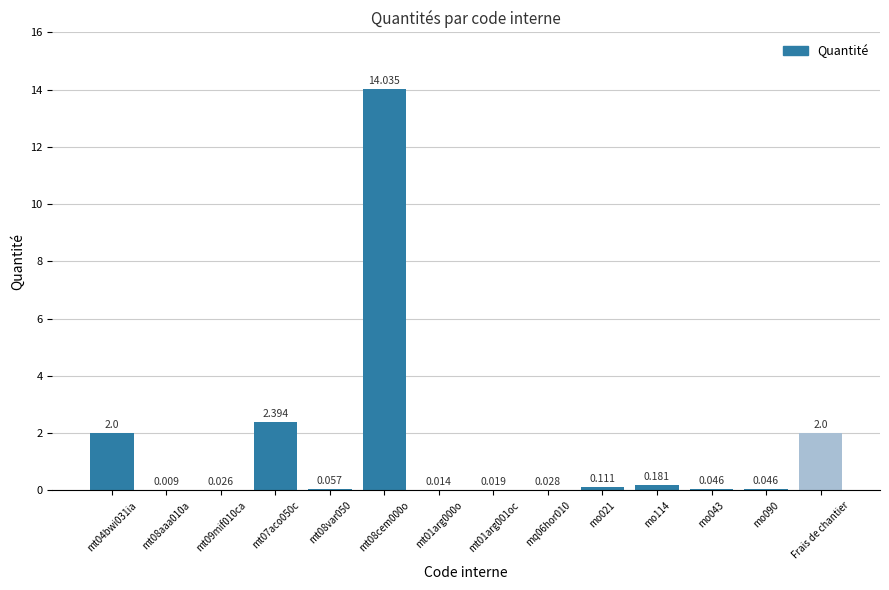

Count the number of data series in this chart.

1